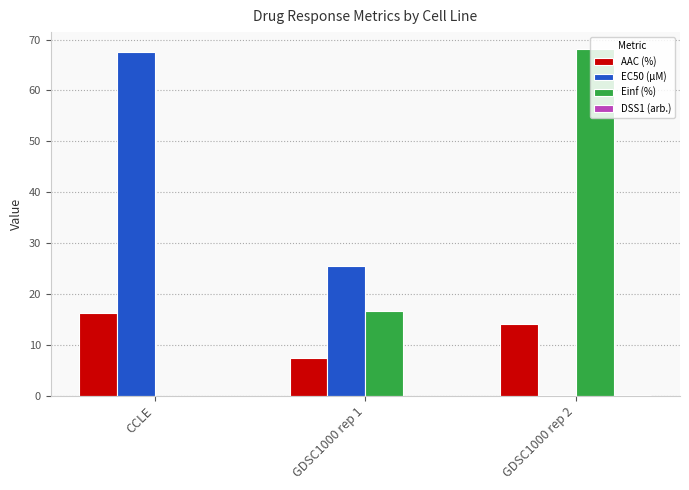

What is the maximum value shown in the chart?

68.1